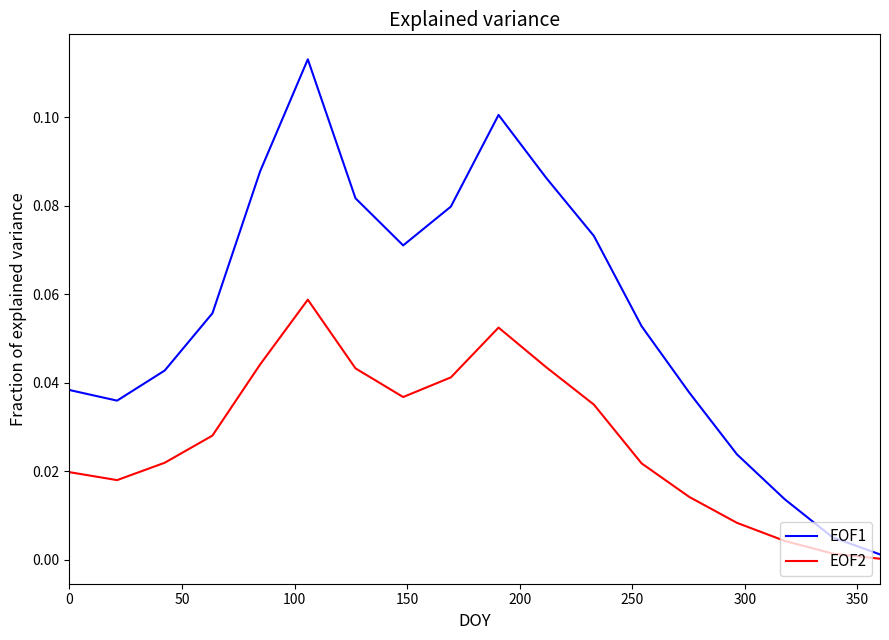

Which series has the largest range (max minus min)?

EOF1